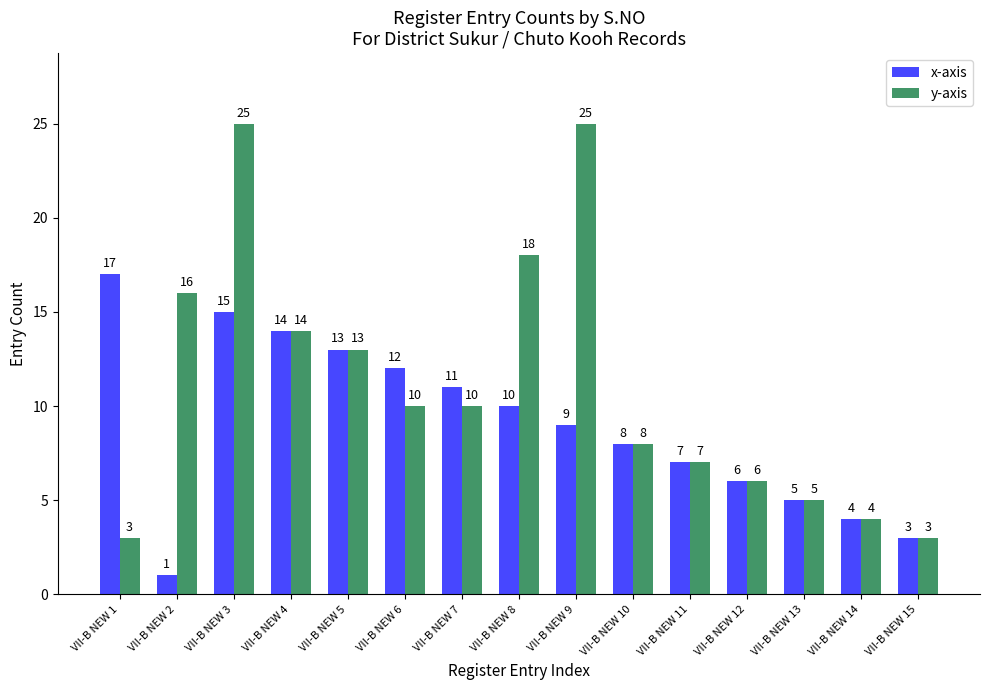

What are all the series names shown in the legend?

x-axis, y-axis